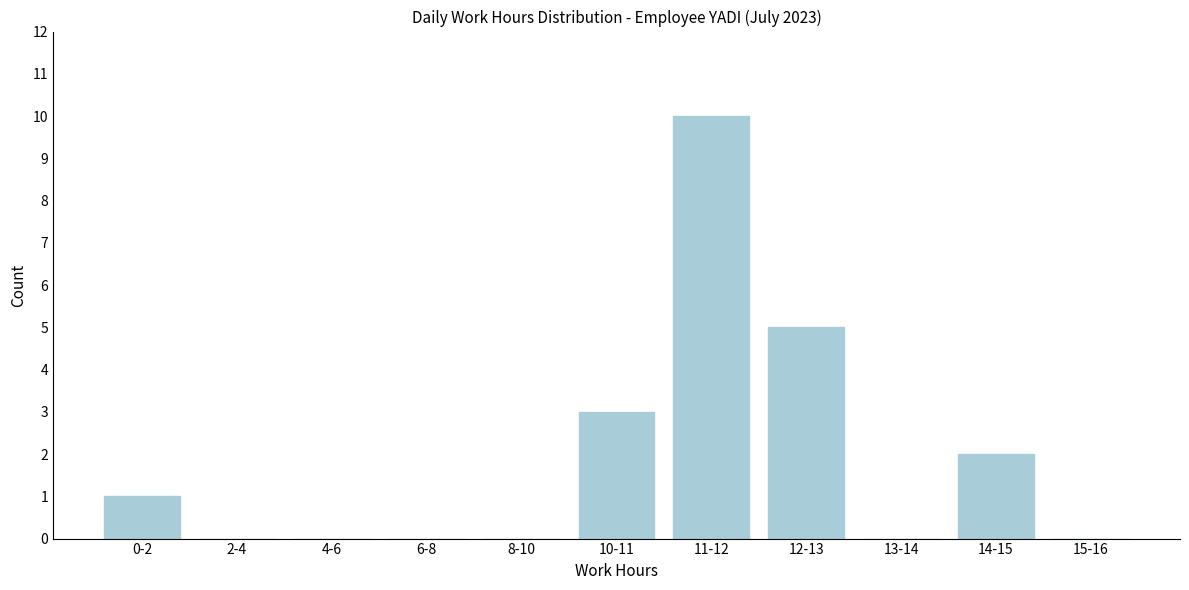

Reading left to right, transcribe all the data shown in this chart.

0-2=1	2-4=0	4-6=0	6-8=0	8-10=0	10-11=3	11-12=10	12-13=5	13-14=0	14-15=2	15-16=0